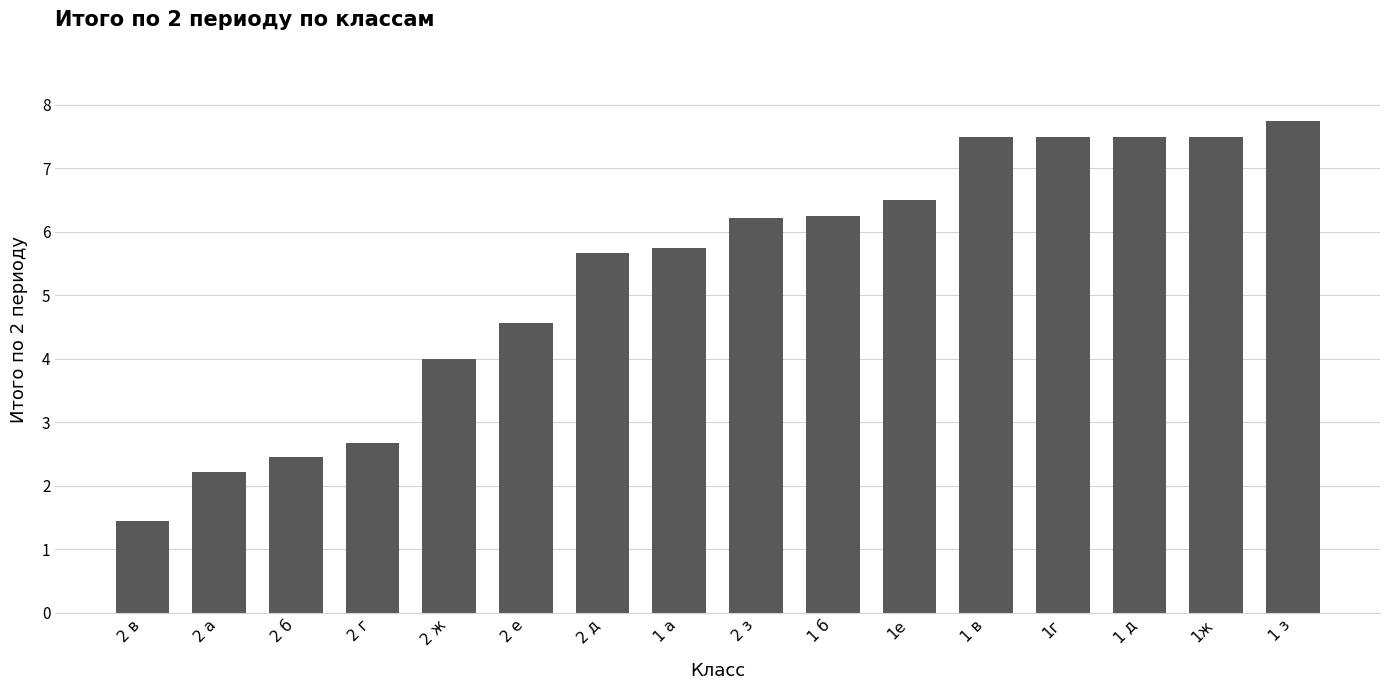

What is the maximum value shown in the chart?

7.8